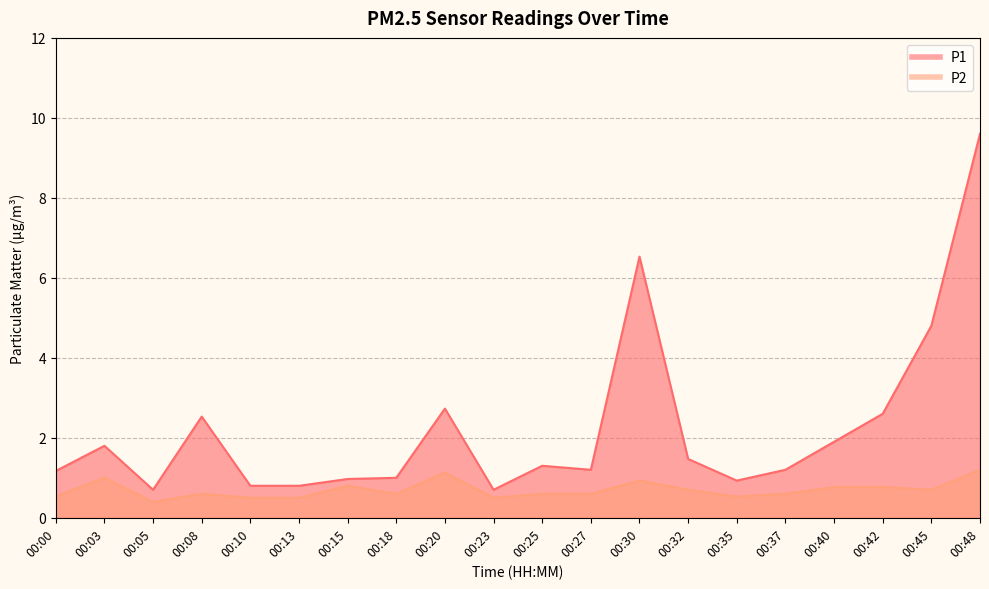

What is the lowest value of the P1 series?

0.7